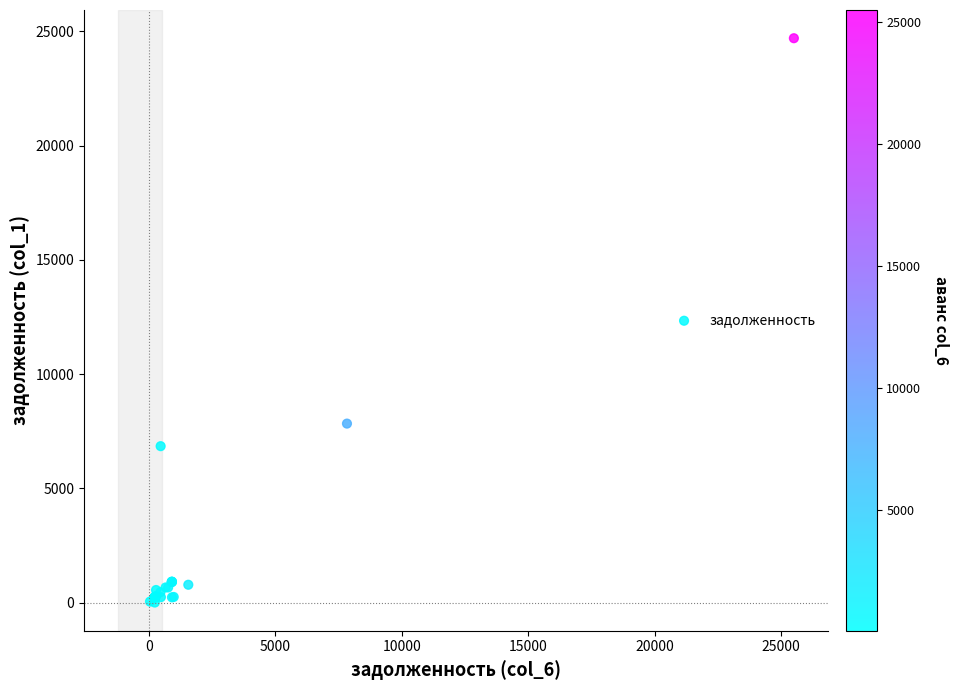

What Y value in the scatter plot is closest to 12348?

7831.5